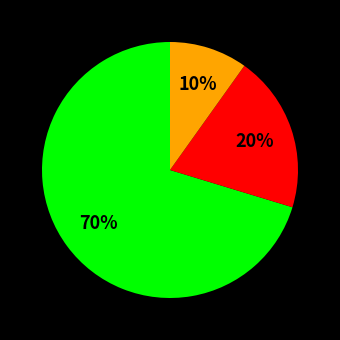

Is there any slice that represents more than half of the pie?

Yes